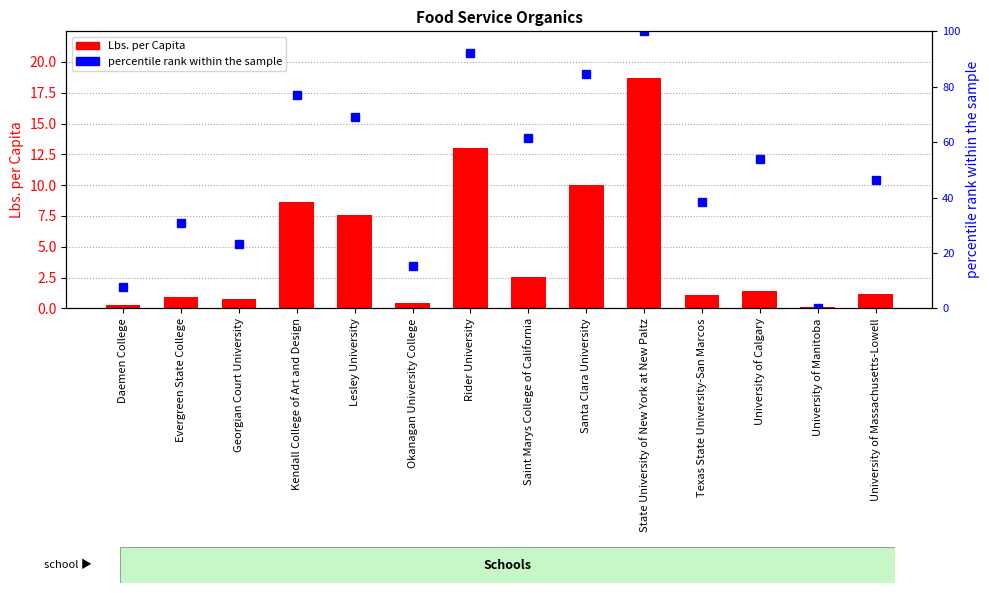

Which series has the widest spread of values?

percentile rank within the sample